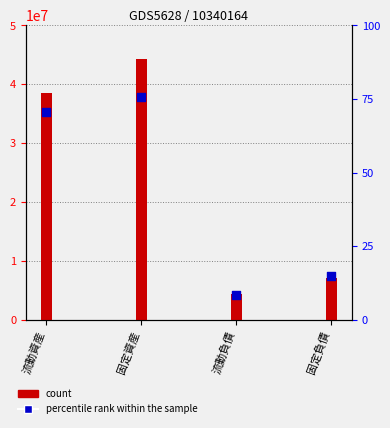

Approximately how many times larger is the value at 流動負債 compared to 固定資産?

0.1